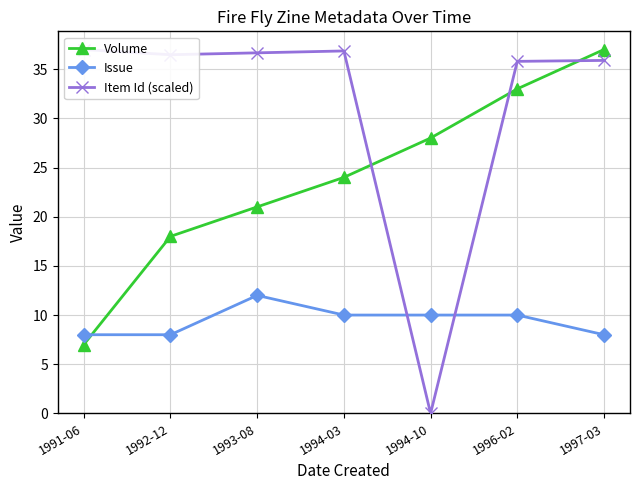

What is the difference between the highest and lowest values at 1993-08?

24.7